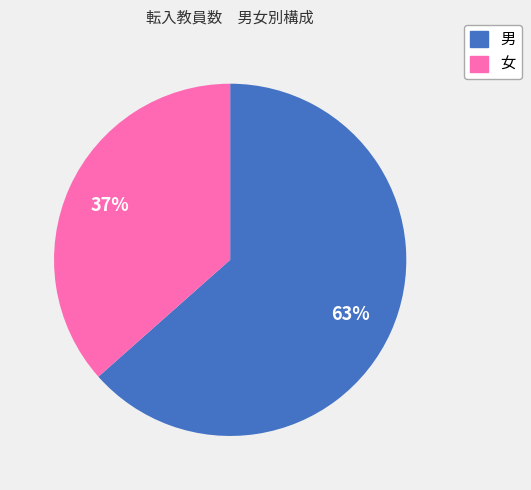

Is the sum of 男 and 女 greater than half?

Yes